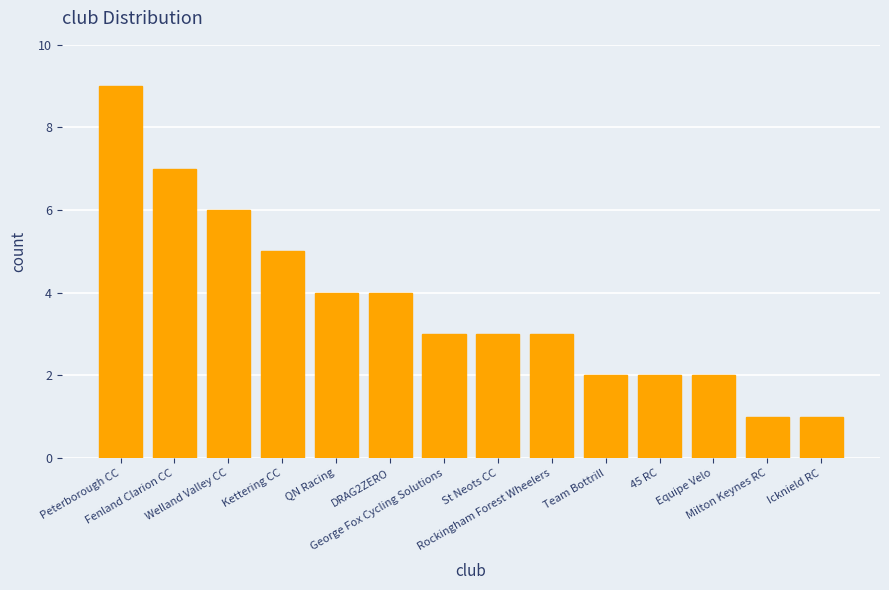

What is the average value?

4